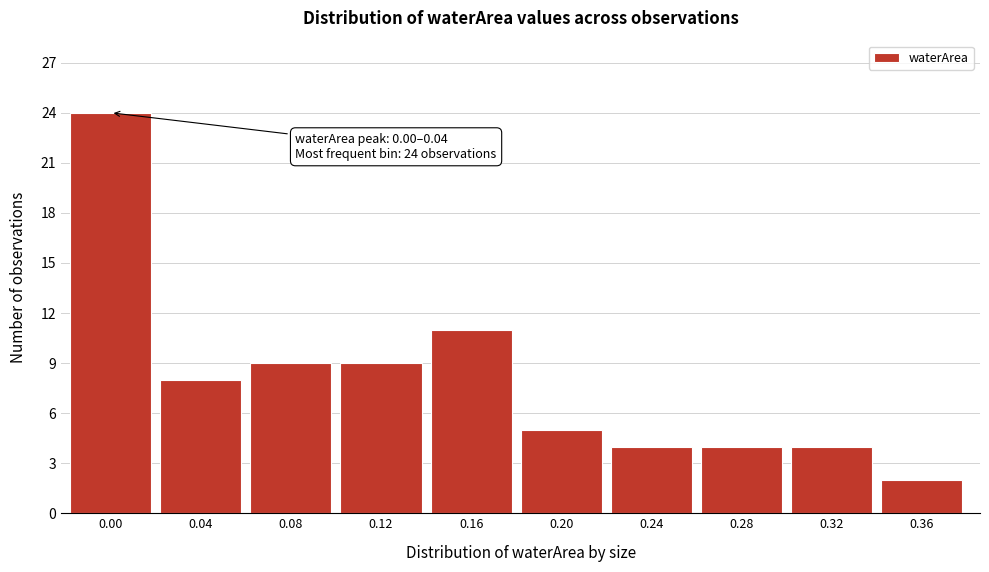

Reading left to right, what are all the values shown in this chart?

24	8	9	9	11	5	4	4	4	2